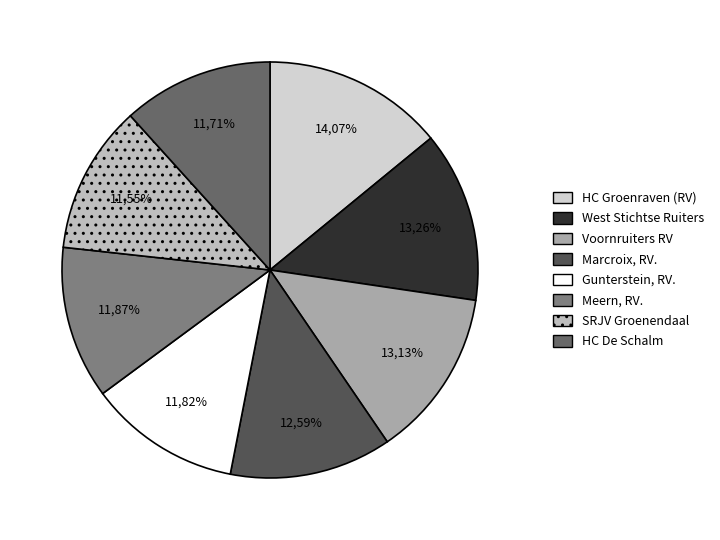

To the nearest percent, what is the average slice percentage?

12%